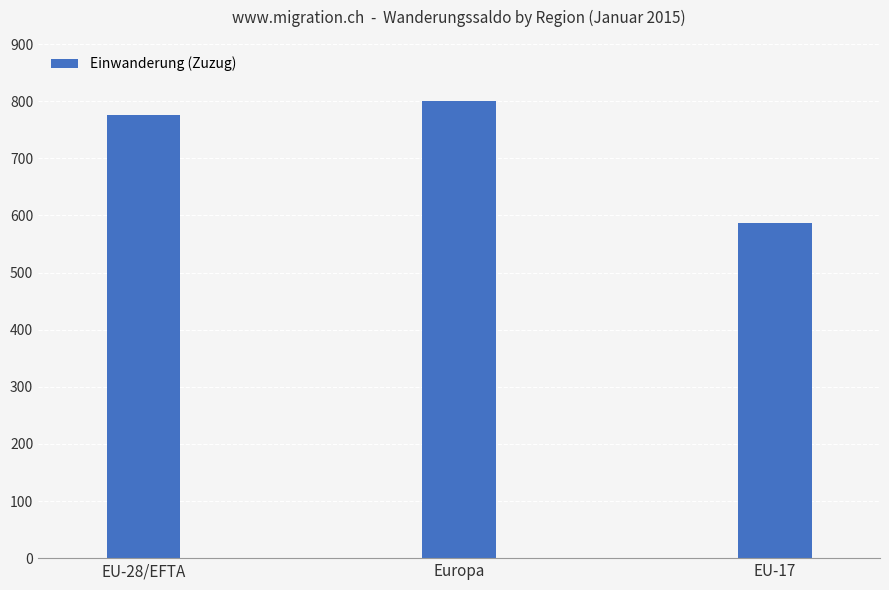

Approximately how many times larger is the value at EU-28/EFTA compared to EU-17?

1.3